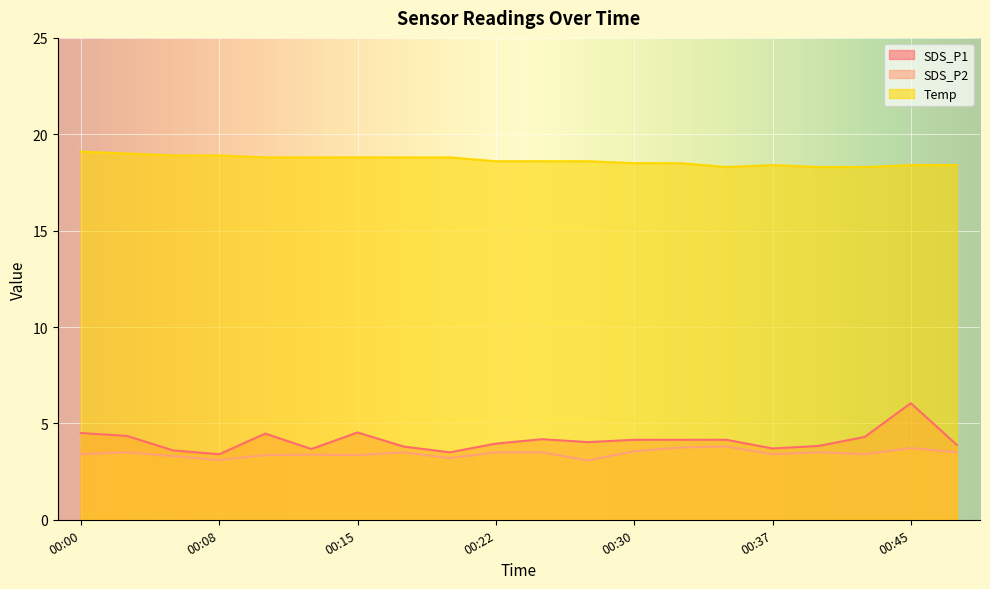

Reading left to right, transcribe all the data shown in this chart.

SDS_P1: 00:00=4.5	00:03=4.3	00:05=3.6	00:08=3.4	00:10=4.5	00:13=3.7	00:15=4.5	00:17=3.8	00:20=3.5	00:22=4.0	00:25=4.2	00:27=4.0	00:30=4.2	00:32=4.2	00:35=4.2	00:37=3.7	00:40=3.8	00:42=4.3	00:45=6.0	00:47=3.9
SDS_P2: 00:00=3.4	00:03=3.5	00:05=3.3	00:08=3.1	00:10=3.4	00:13=3.4	00:15=3.4	00:17=3.5	00:20=3.2	00:22=3.5	00:25=3.5	00:27=3.1	00:30=3.5	00:32=3.8	00:35=3.8	00:37=3.4	00:40=3.5	00:42=3.4	00:45=3.7	00:47=3.5
Temp: 00:00=19.1	00:03=19.0	00:05=18.9	00:08=18.9	00:10=18.8	00:13=18.8	00:15=18.8	00:17=18.8	00:20=18.8	00:22=18.6	00:25=18.6	00:27=18.6	00:30=18.5	00:32=18.5	00:35=18.3	00:37=18.4	00:40=18.3	00:42=18.3	00:45=18.4	00:47=18.4